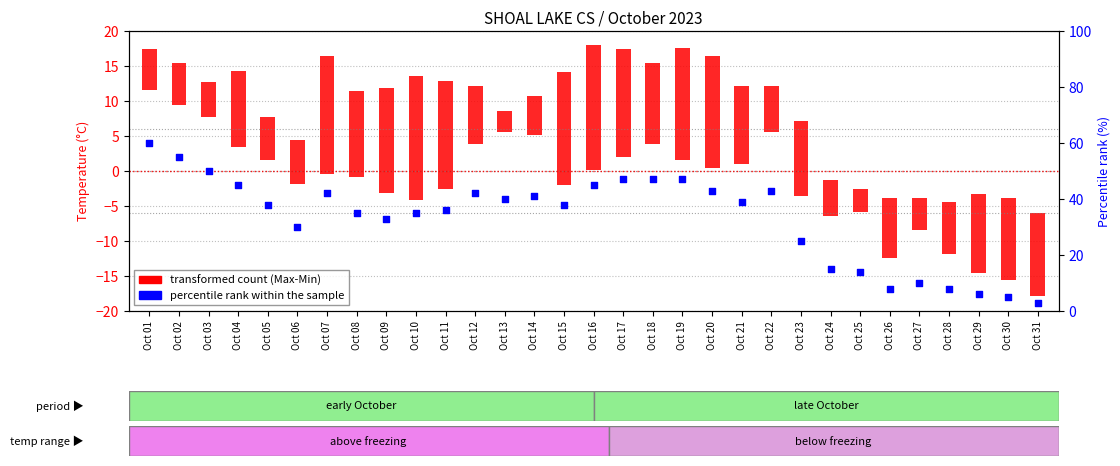

What is the change in value from Oct 09 to Oct 25?

-19